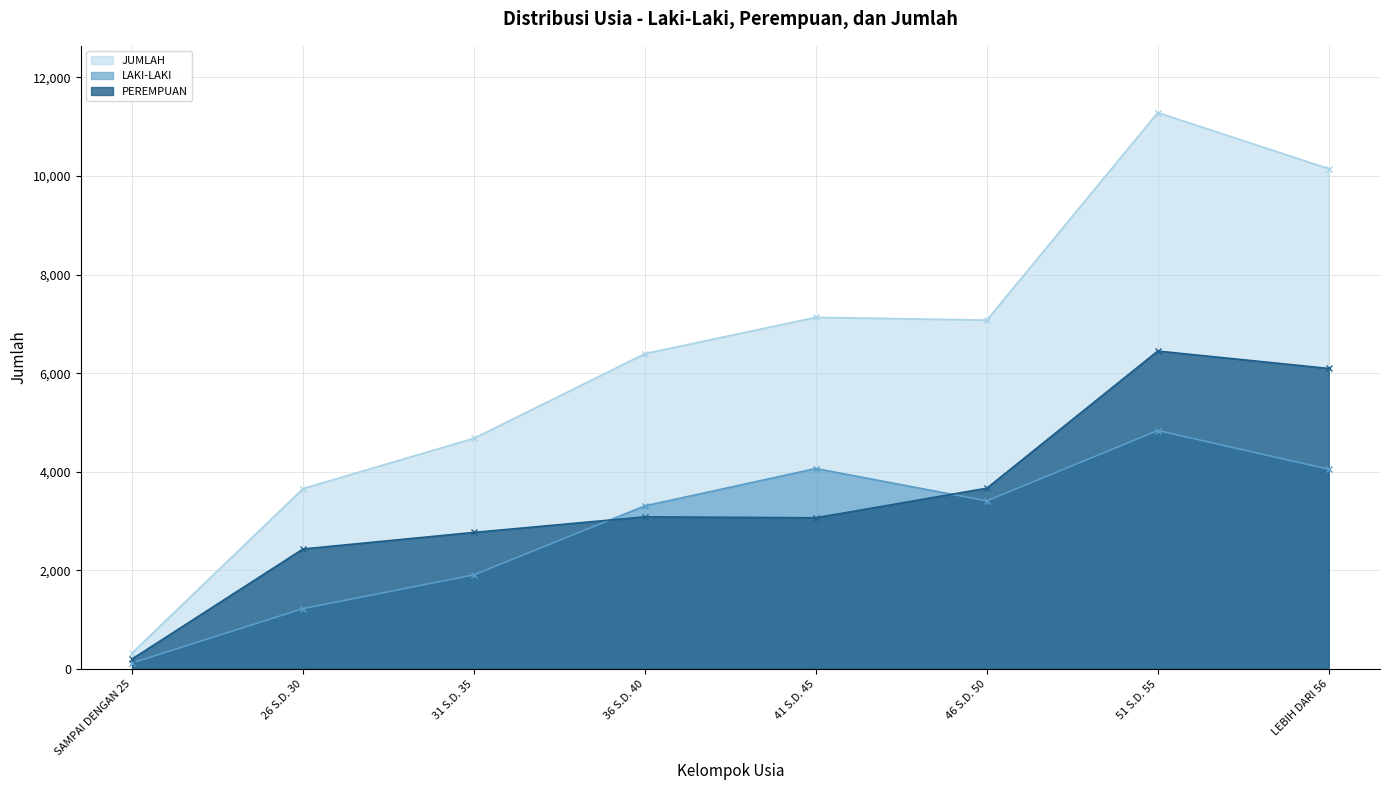

What is the highest value of the PEREMPUAN series?

6449